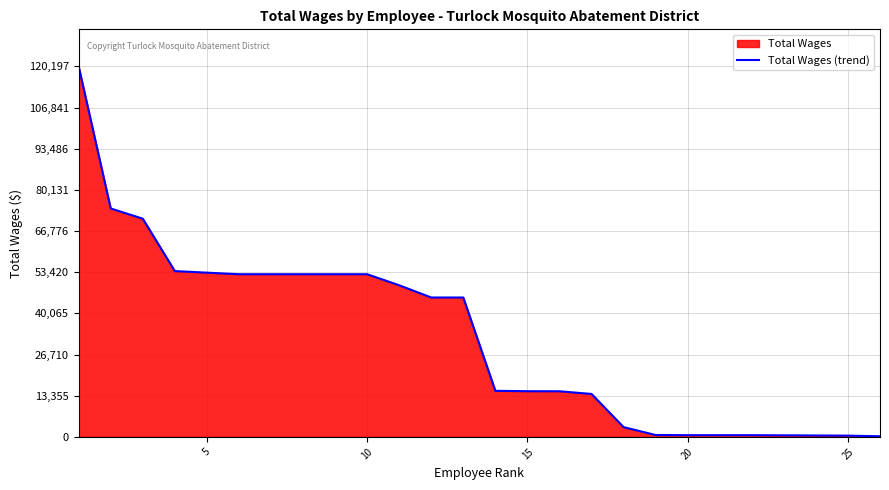

What is the value of the 9th point from the left?

52764